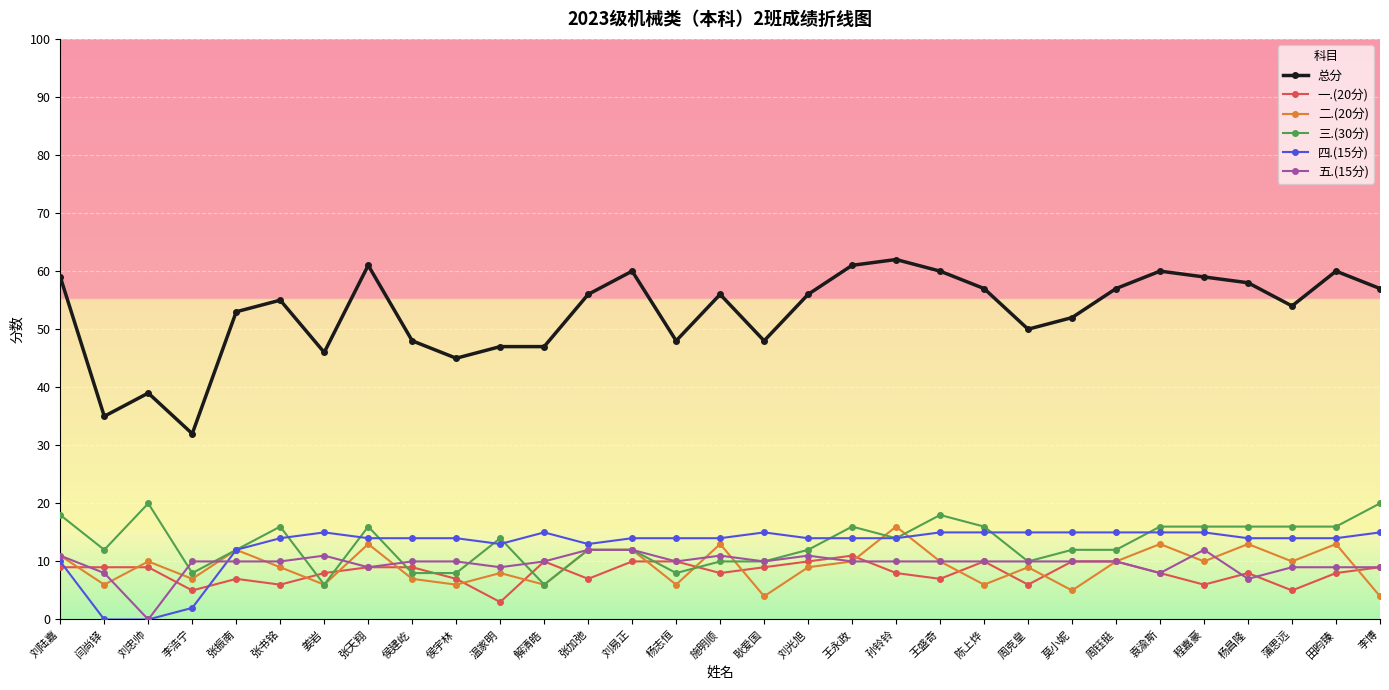

What is the approximate value of 二.(20分) at 张加弛, to the nearest 10?

10